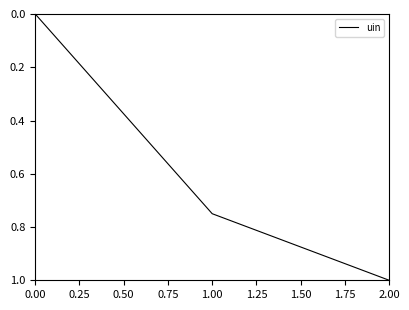

Between 2.00 and 1.00, which is larger?

2.00